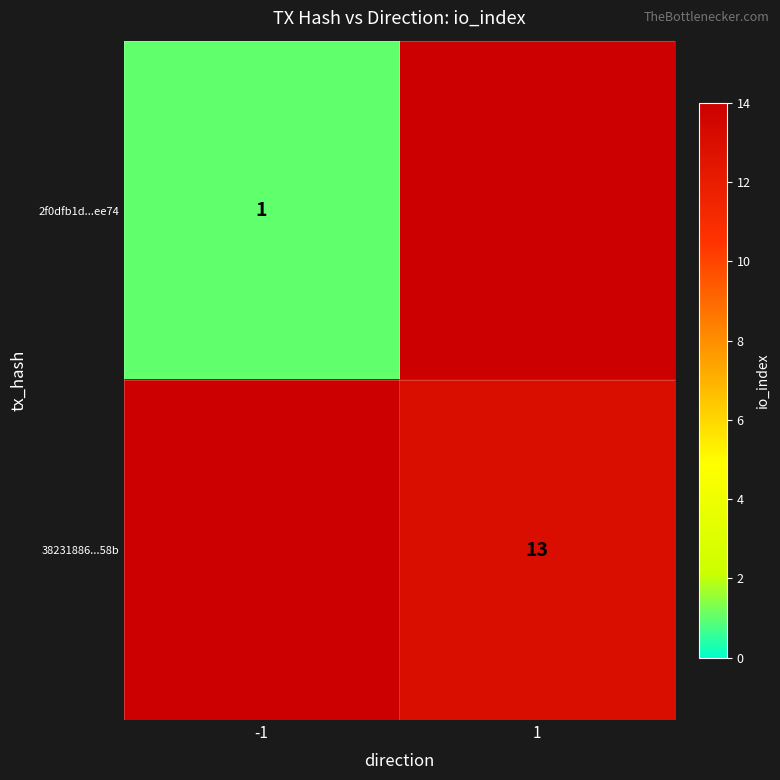

The 2f0dfb1d...ee74 series shows 0 at -1. True or false?

False